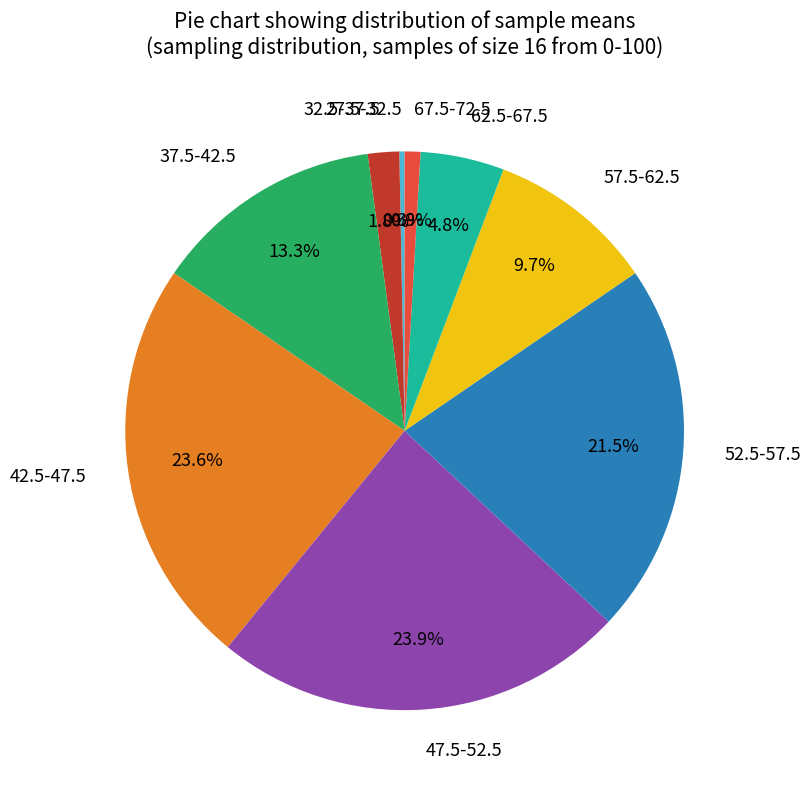

Does 42.5-47.5 represent more than half of the total?

No